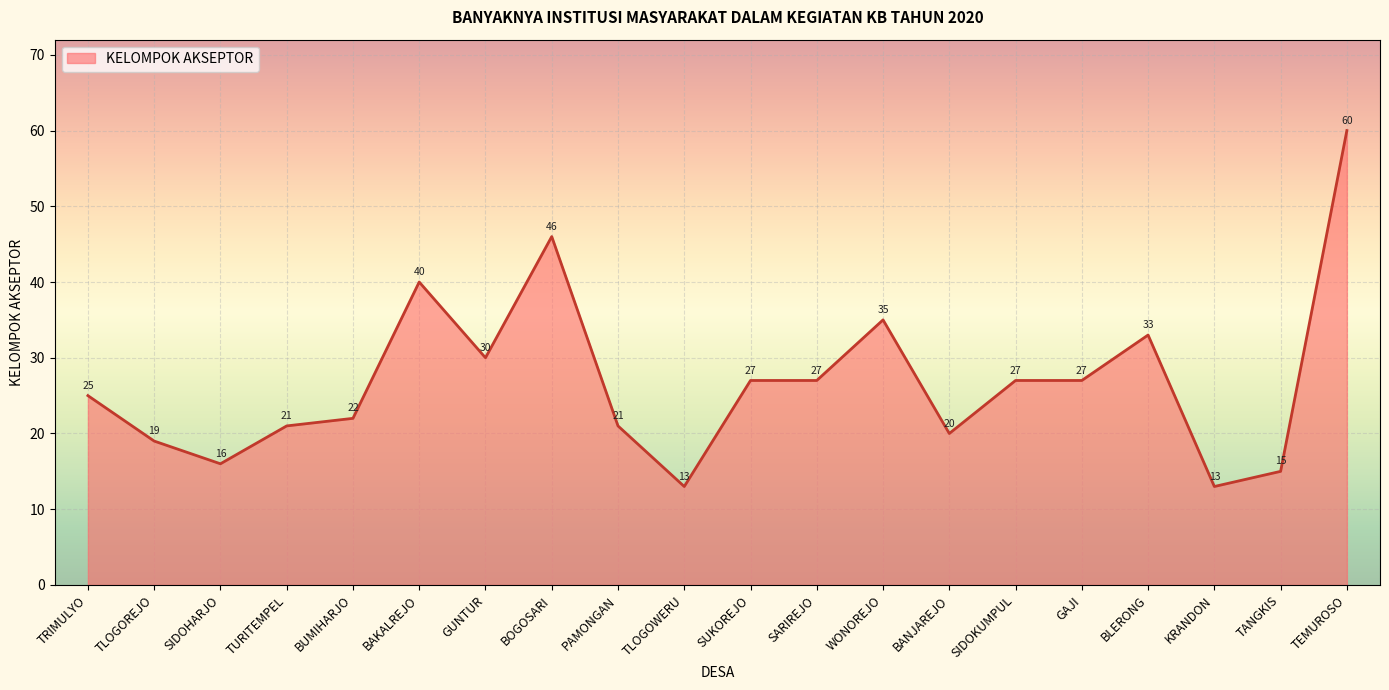

Read the value at TANGKIS, to the nearest 5.

15